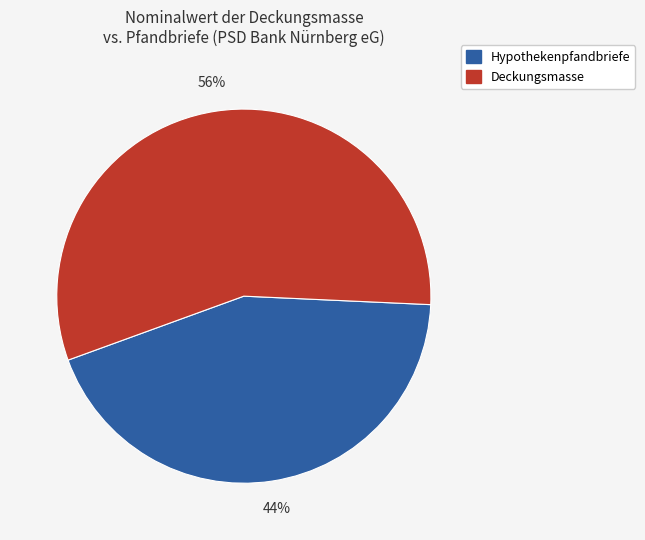

Is the sum of Deckungsmasse and Hypothekenpfandbriefe greater than half?

Yes